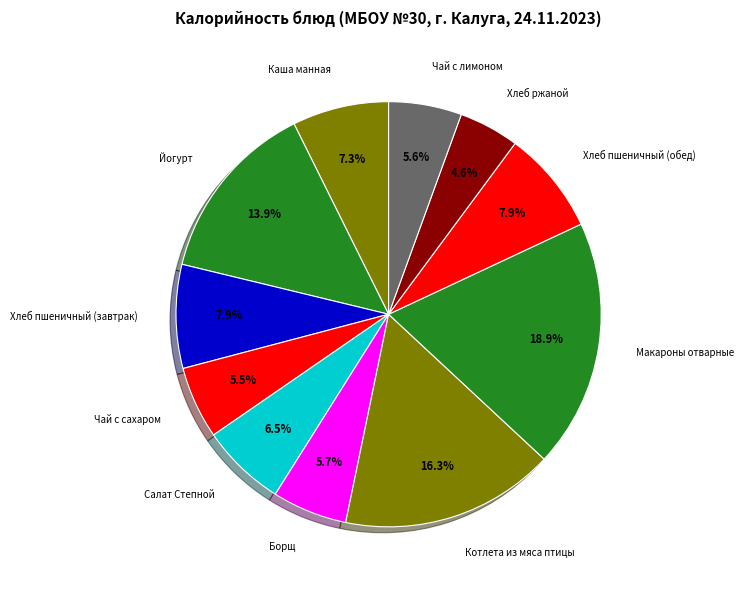

Count the number of slices in the pie.

11